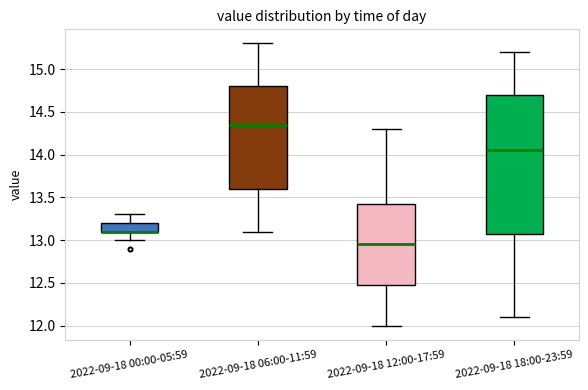

Reading left to right, read every box against the y-axis: the position of its median line, the range the box covers, and the ends of its whiskers. The values are not printed on the chart, so give them approximately, as read against the axis.

2022-09-18 00:00-05:59: median 13.10 (drawn on the box's lower edge), box 13.10 to 13.20, whiskers 13.00 to 13.30
2022-09-18 06:00-11:59: median 14.35, box 13.60 to 14.80, whiskers 13.10 to 15.30
2022-09-18 12:00-17:59: median 12.95, box 12.50 to 13.45, whiskers 12.00 to 14.30
2022-09-18 18:00-23:59: median 14.05, box 13.10 to 14.70, whiskers 12.10 to 15.20